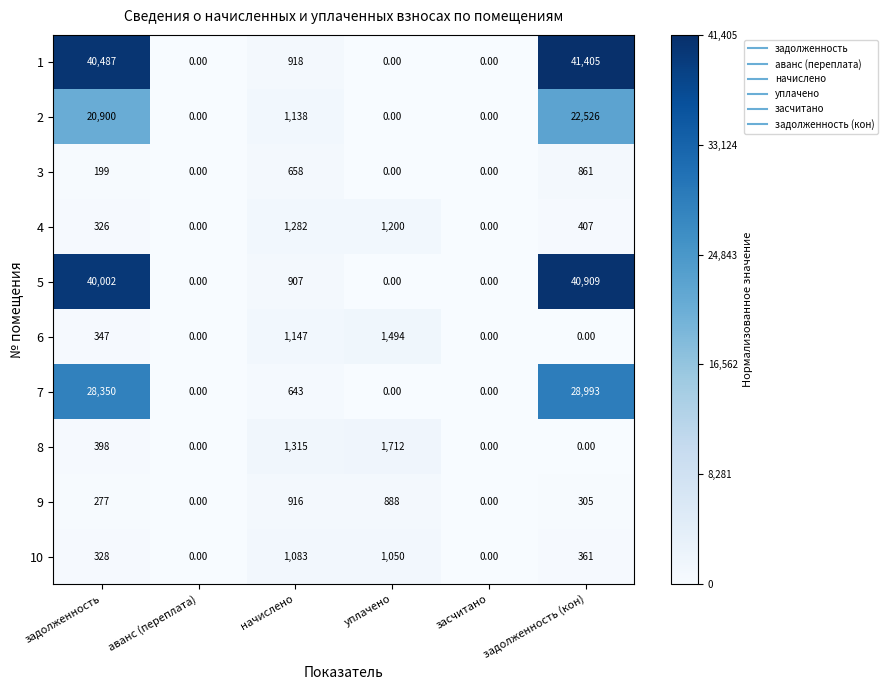

What is the greatest value displayed?

41405